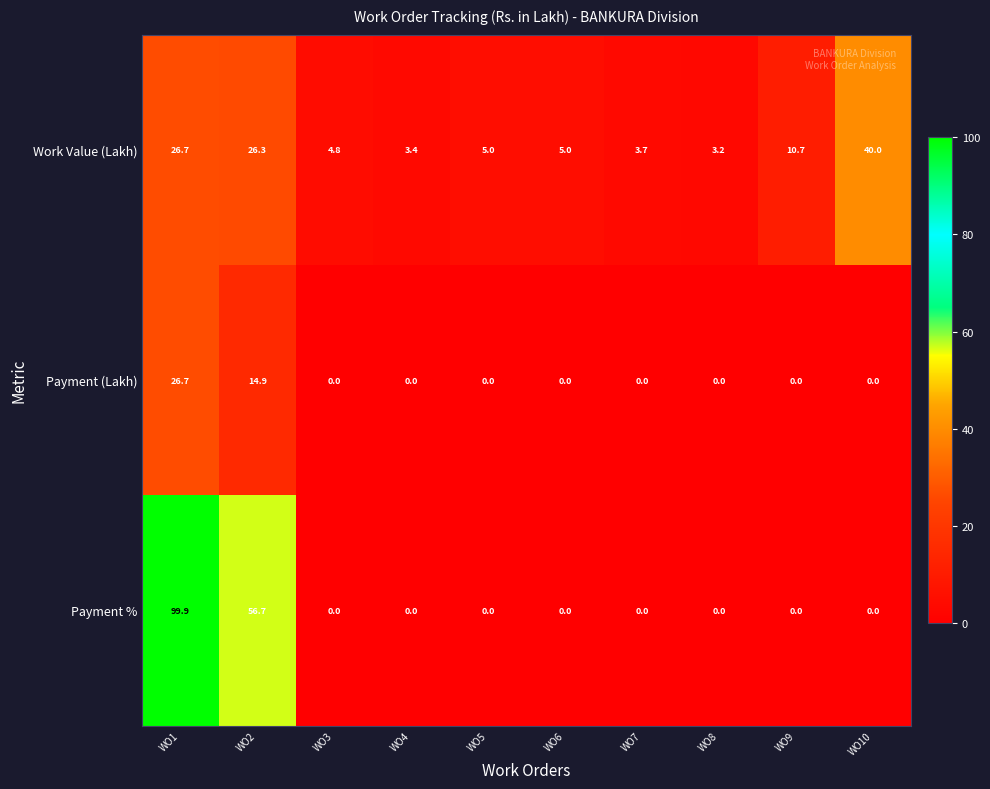

List the series in order of their overall mean, lowest first.

Payment (Lakh), Work Value (Lakh), Payment %